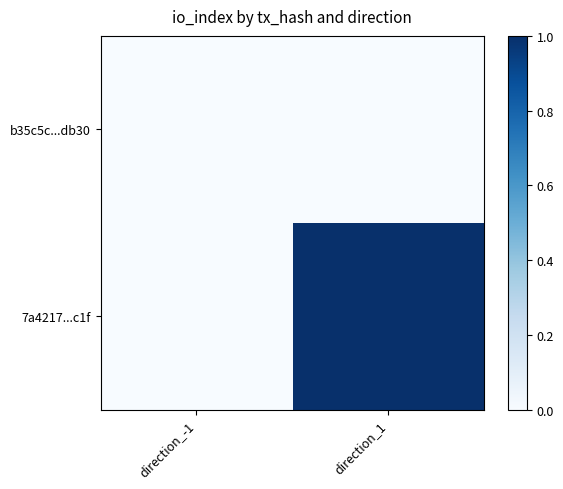

List the series in order of their peak value, lowest first.

b35c5c...db30, 7a4217...c1f